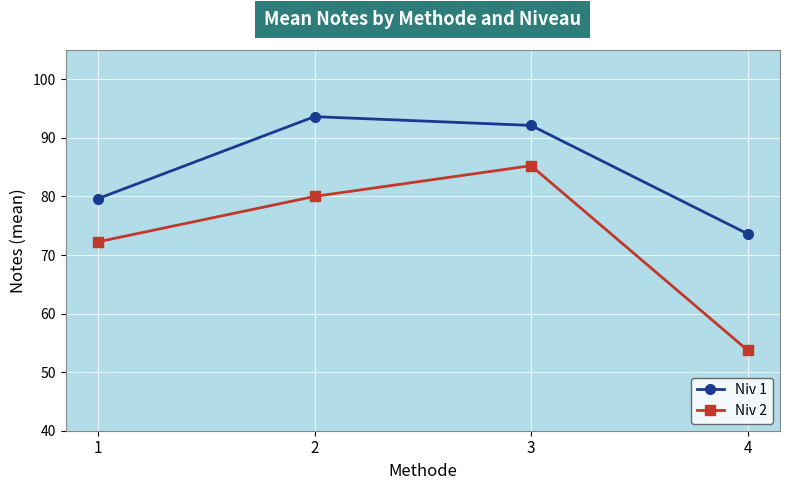

Rank the series by their average value, from lowest to highest.

Niv 2, Niv 1